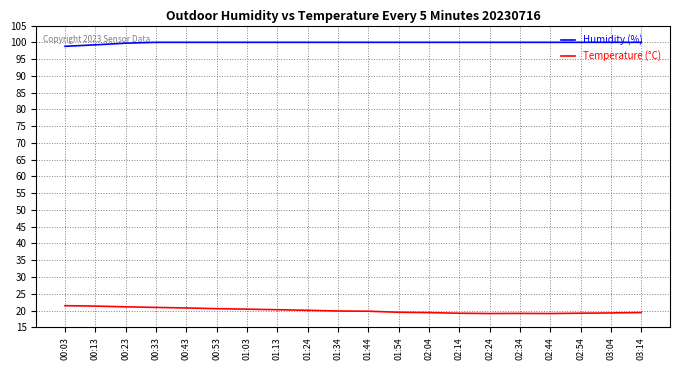

True or false: Temperature (°C) and Humidity (%) cross at least once.

False